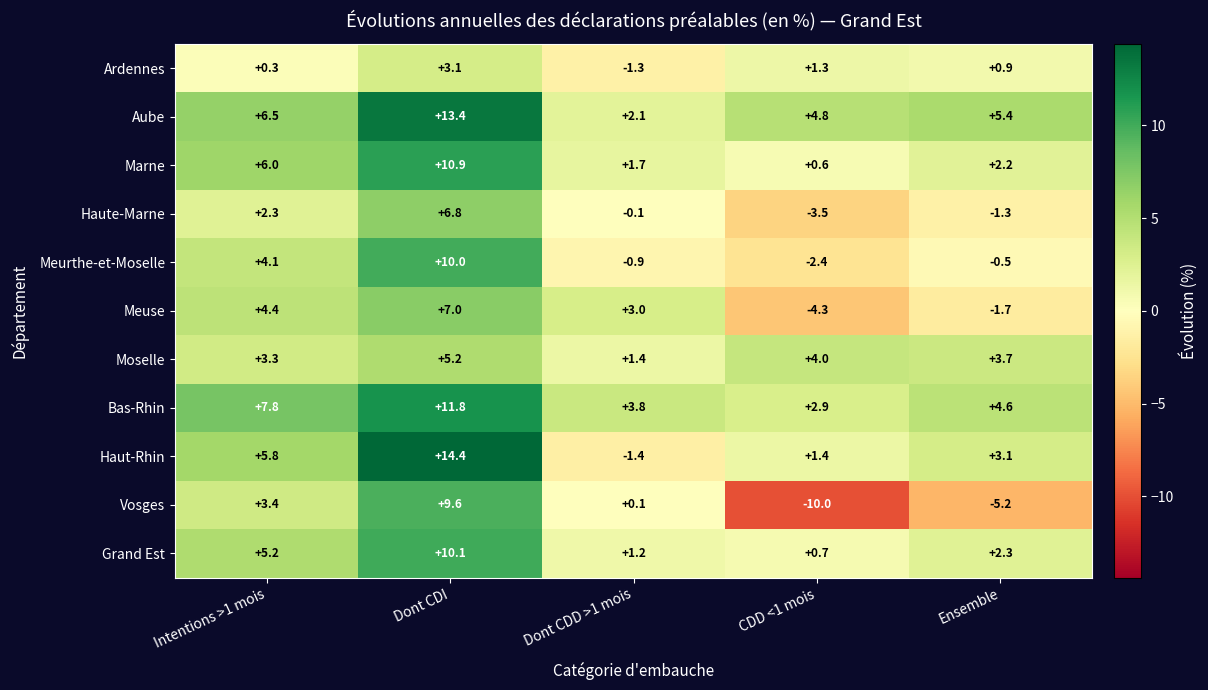

What is the smallest value displayed?

-10.0